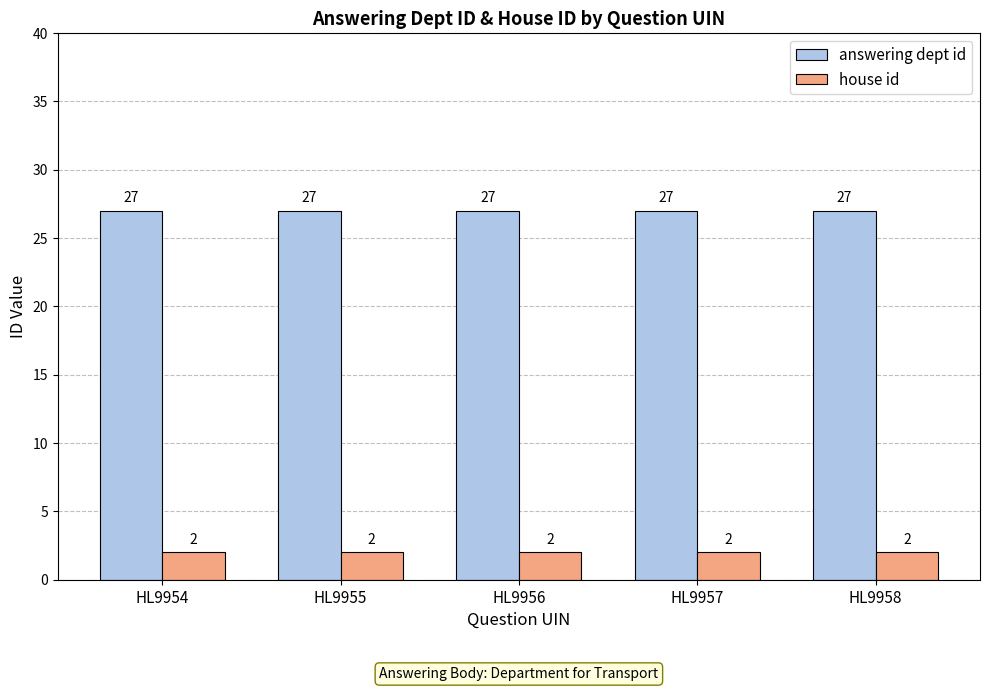

Are the bars horizontal?

No